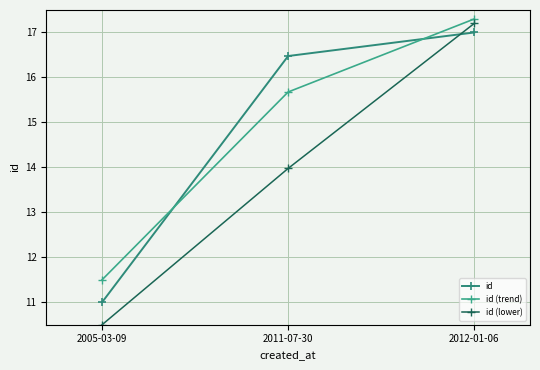

At which label does id first exceed 16?

2011-07-30